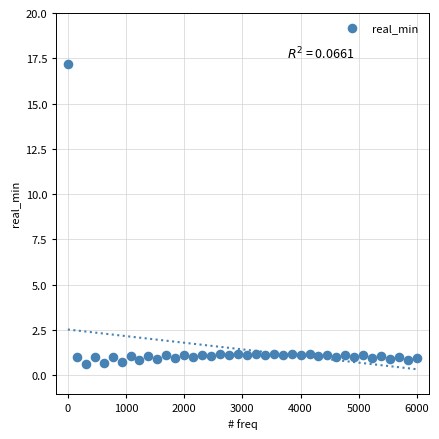

What is the range of Y values (max minus min)?

16.6